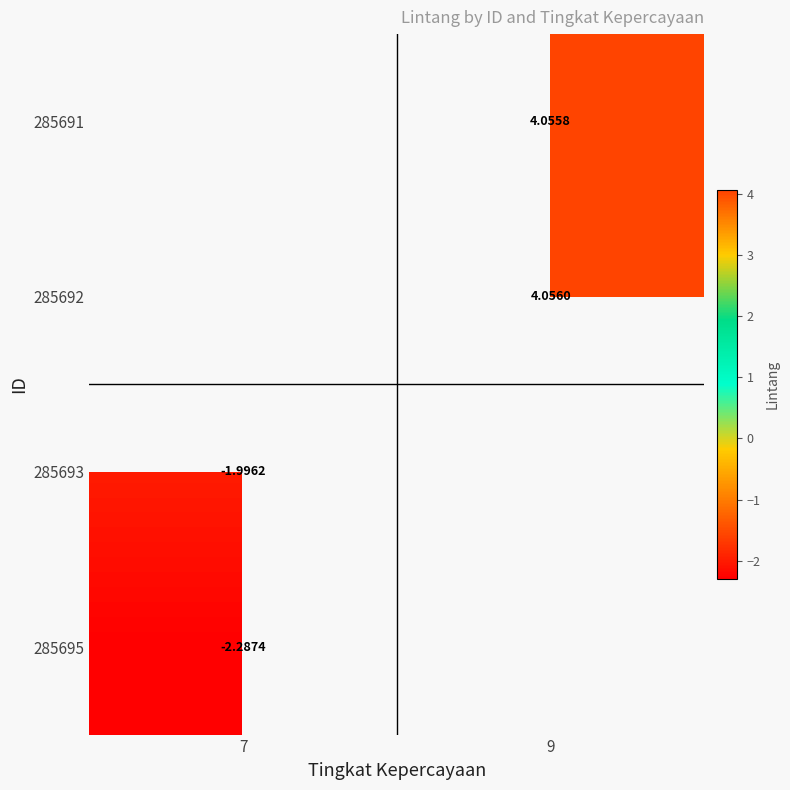

The value of 285695 at 7 is -2.3. True or false?

True